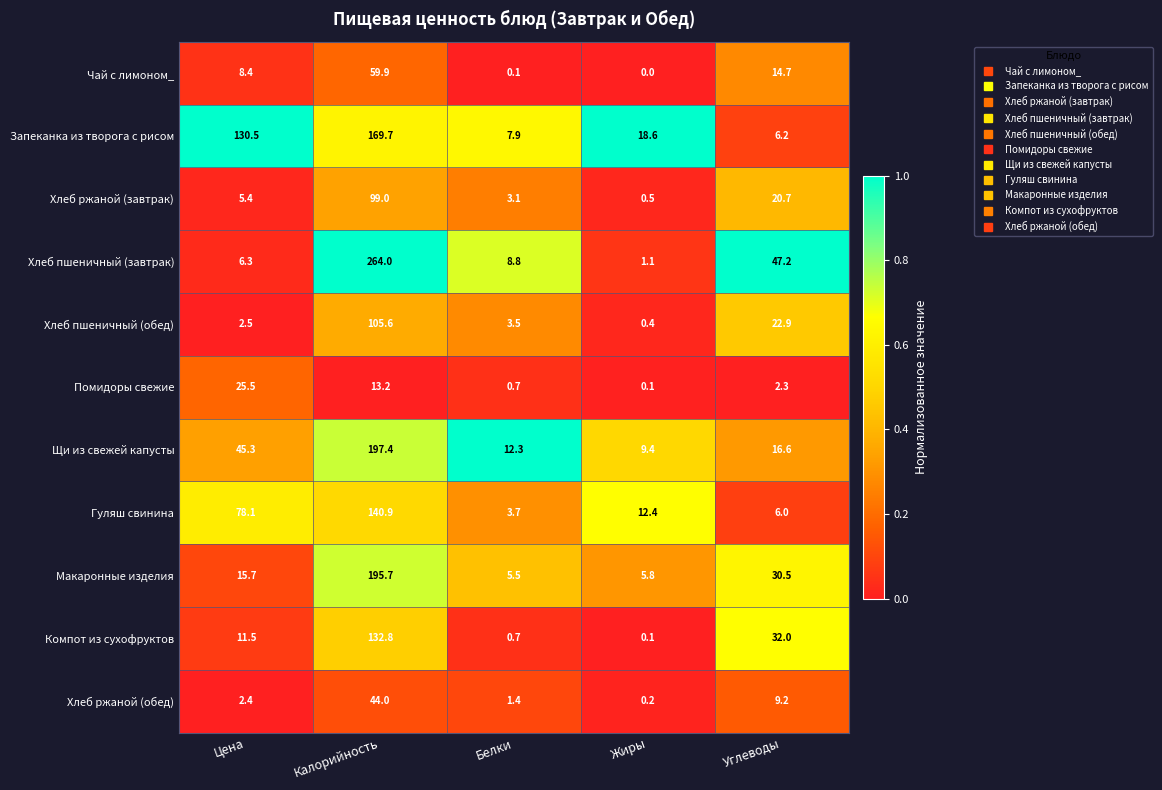

What is the minimum value for Гуляш свинина?

3.7